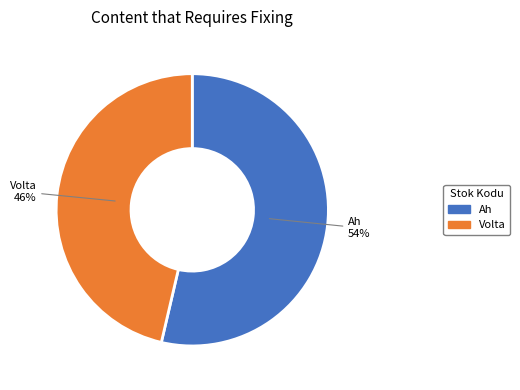

To the nearest percent, what portion does Volta represent?

46%